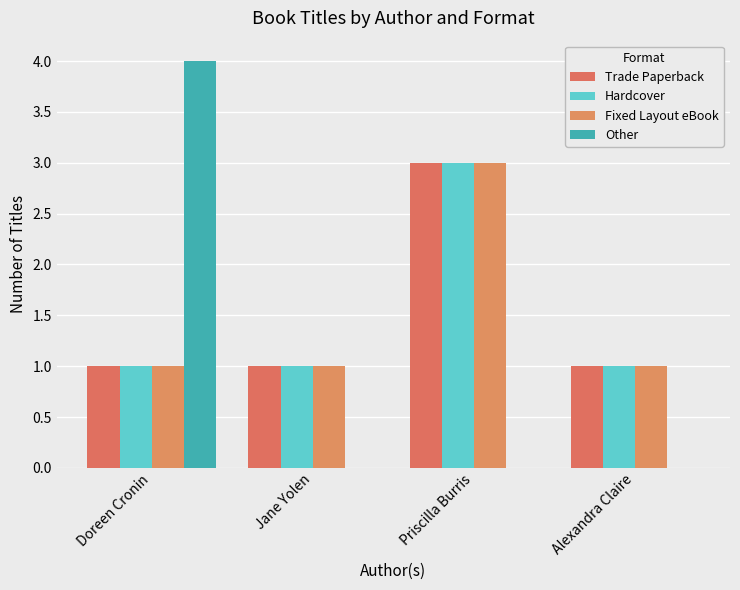

Reading right to left, extract all data points from this chart.

Trade Paperback: Alexandra Claire=1	Priscilla Burris=3	Jane Yolen=1	Doreen Cronin=1
Hardcover: Alexandra Claire=1	Priscilla Burris=3	Jane Yolen=1	Doreen Cronin=1
Fixed Layout eBook: Alexandra Claire=1	Priscilla Burris=3	Jane Yolen=1	Doreen Cronin=1
Other: Alexandra Claire=0	Priscilla Burris=0	Jane Yolen=0	Doreen Cronin=4